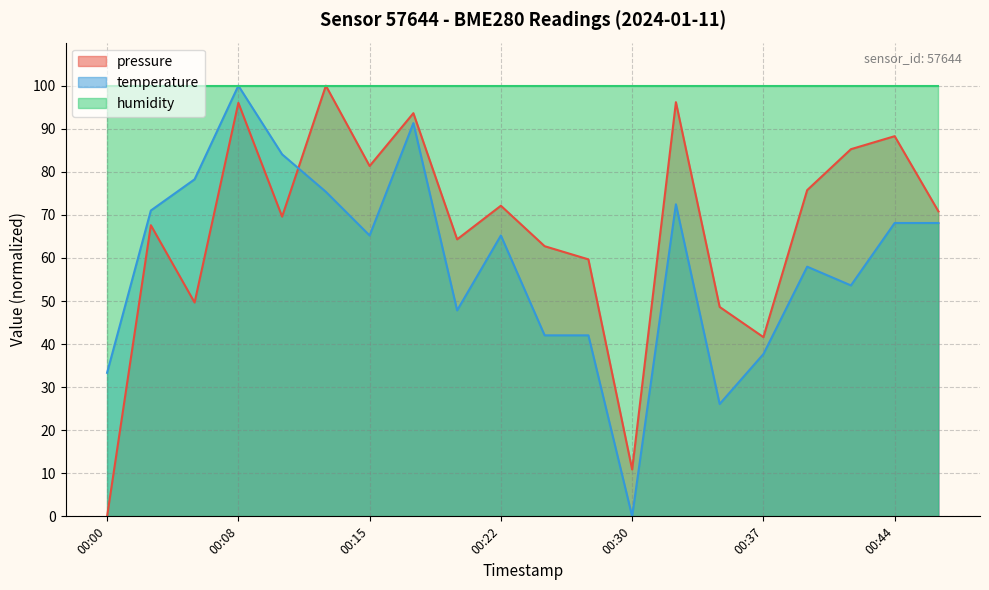

True or false: temperature has a value of 11.3 at 00:34.

False